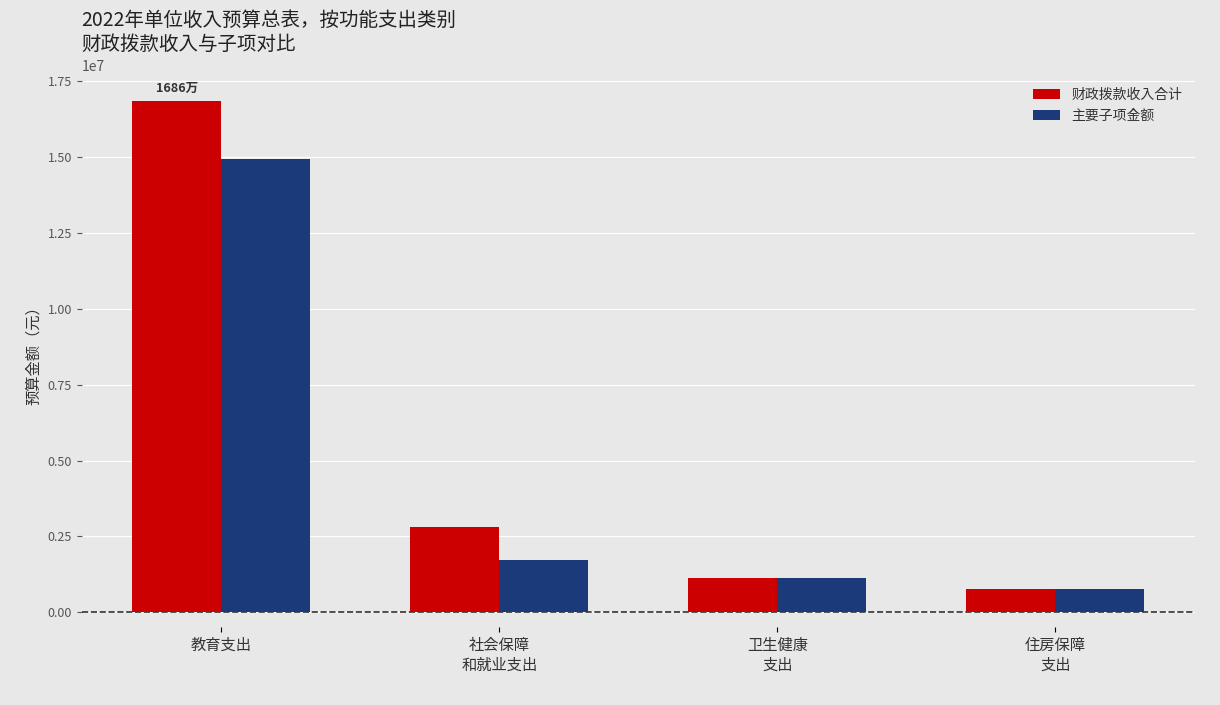

What is the maximum value for 财政拨款收入合计?

16856300